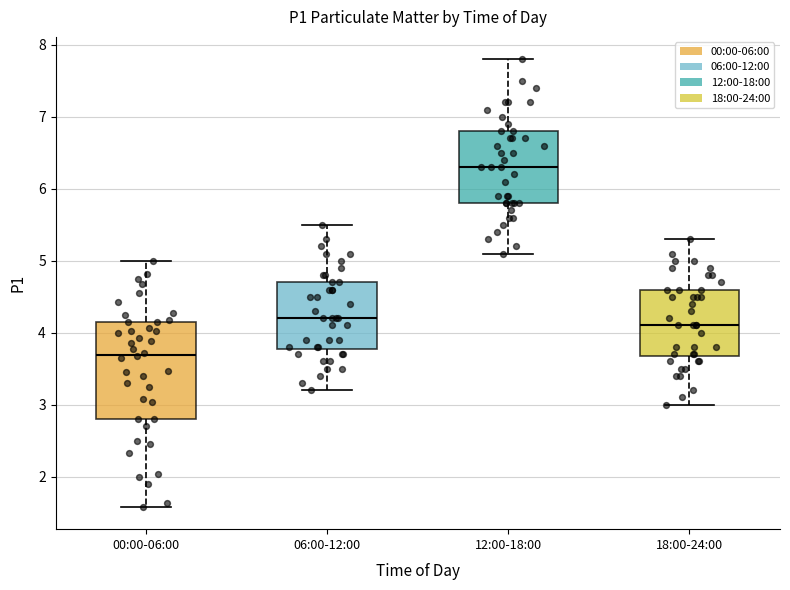

Reading left to right, transcribe this box plot: for each box, give where its median line is, the range the box spans, and where its two whiskers end, as read against the y-axis. The values are not printed on the chart, so give them approximately, as read against the axis.

00:00-06:00: median 3.7, box 2.8 to 4.2, whiskers 1.6 to 5.0
06:00-12:00: median 4.2, box 3.8 to 4.7, whiskers 3.2 to 5.5
12:00-18:00: median 6.3, box 5.8 to 6.8, whiskers 5.1 to 7.8
18:00-24:00: median 4.1, box 3.7 to 4.6, whiskers 3.0 to 5.3